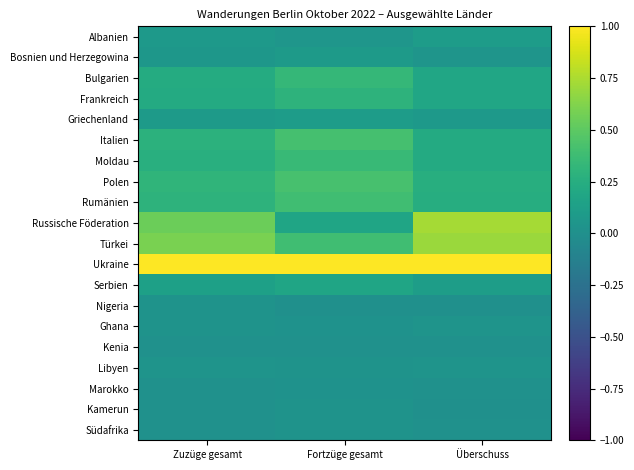

What is the spread (max minus min) of values at Überschuss?

1.0